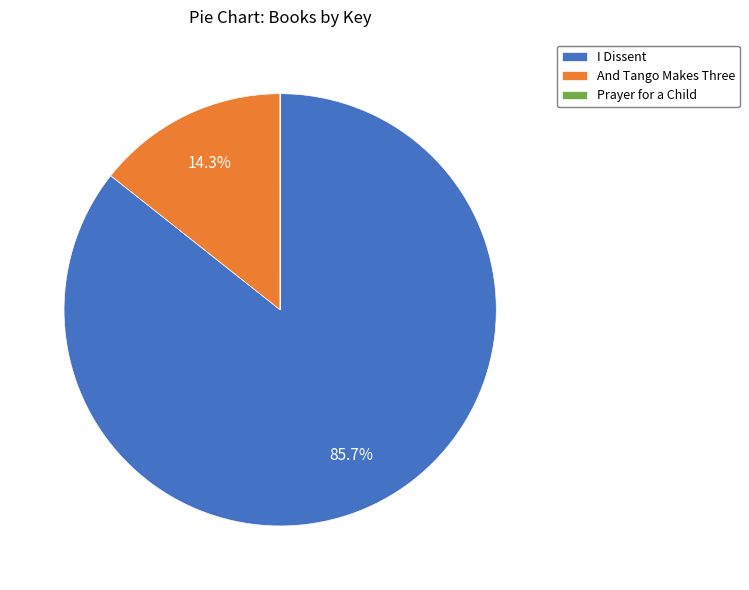

Which has a higher value, And Tango Makes Three or I Dissent?

I Dissent